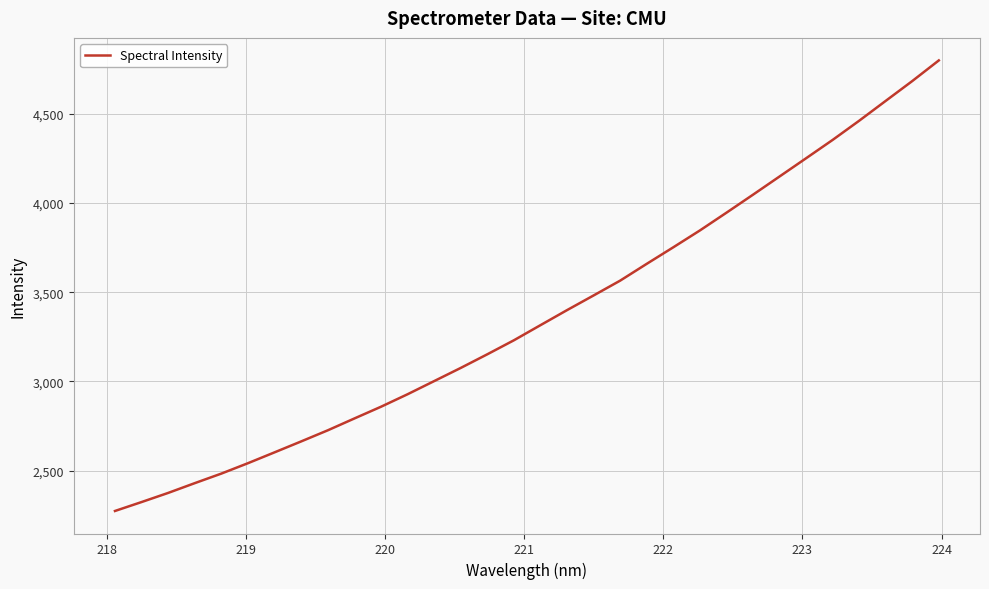

What is the smallest value displayed?

2274.8